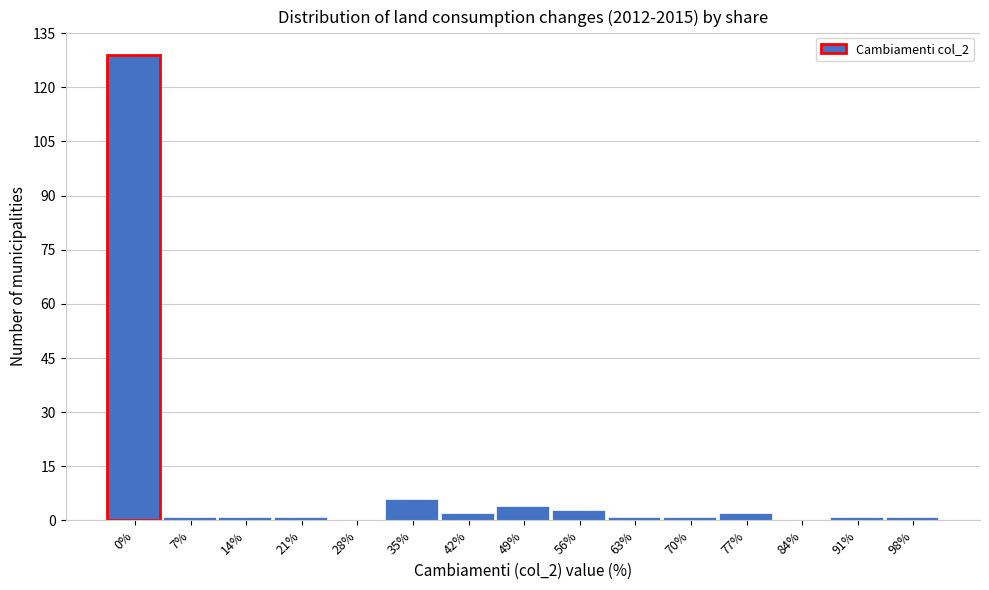

Reading left to right, extract all data points from this chart.

0%=129	7%=1	14%=1	21%=1	28%=0	35%=6	42%=2	49%=4	56%=3	63%=1	70%=1	77%=2	84%=0	91%=1	98%=1